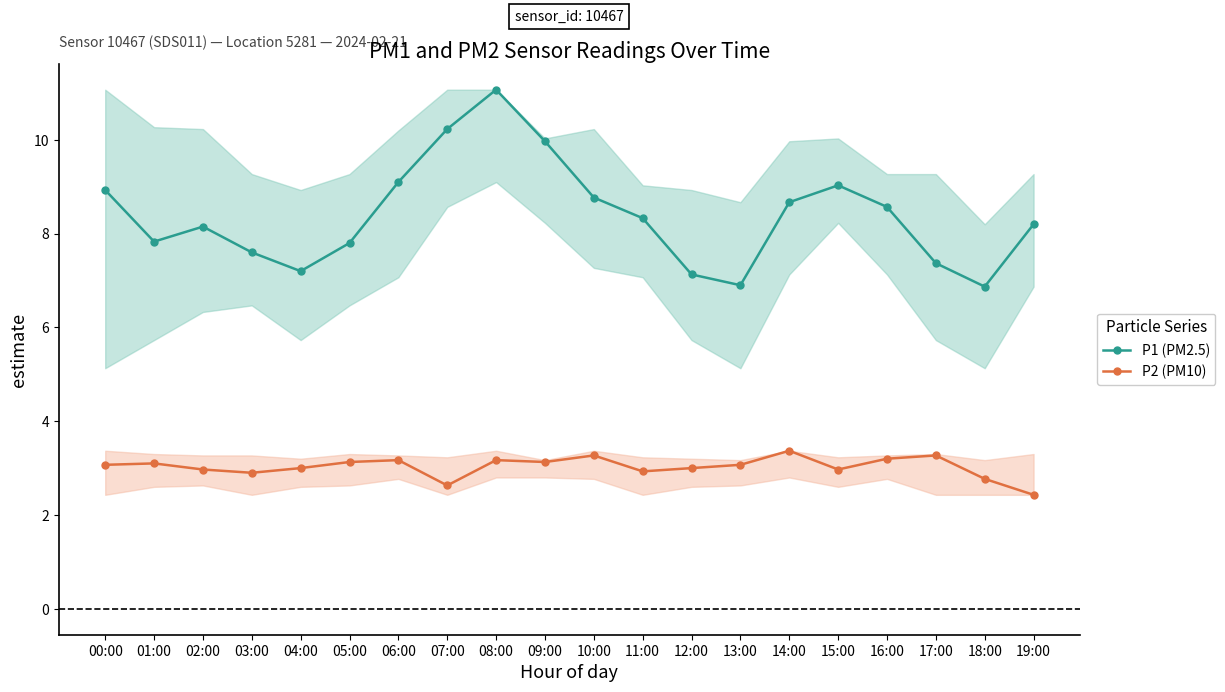

At which label does P2 (PM10) first exceed 3?

00:00